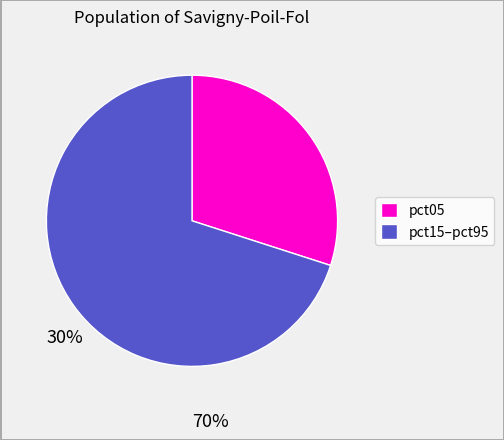

Does any single category account for the majority?

Yes